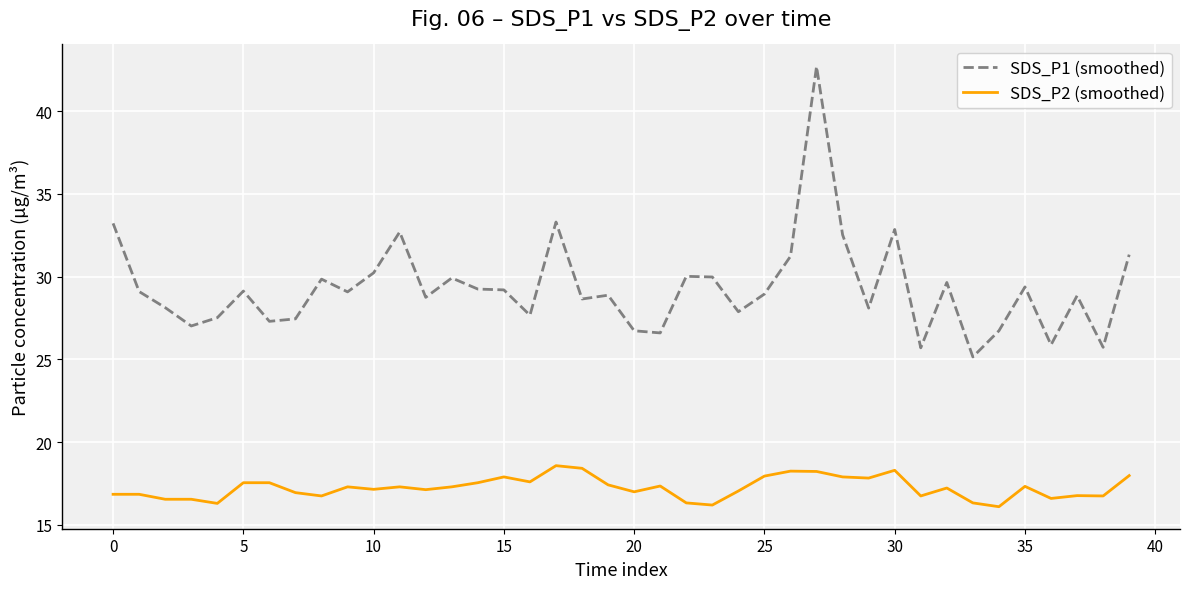

Is this an area chart (filled region under the line)?

No